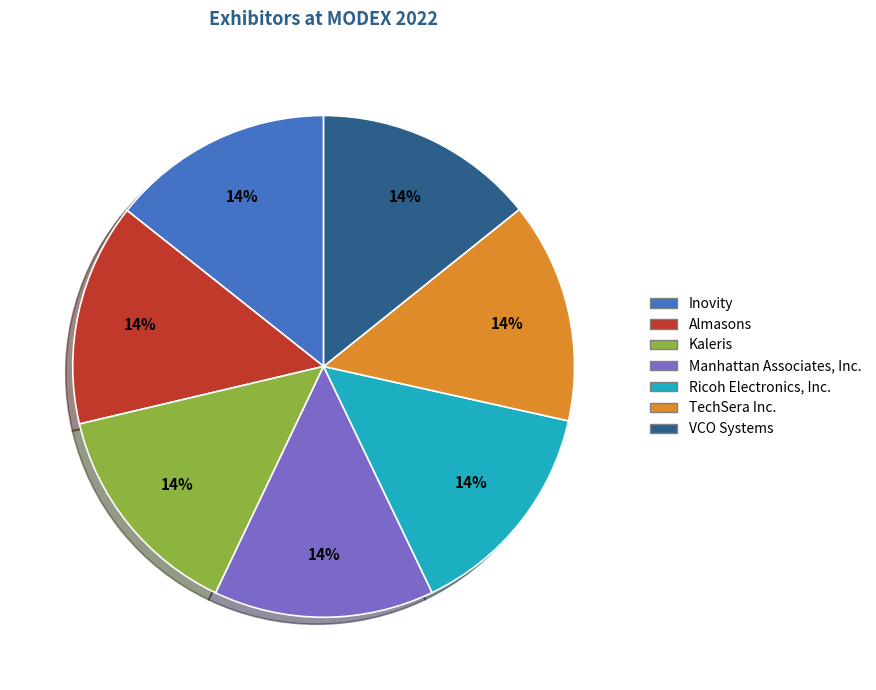

Is the sum of Kaleris and Manhattan Associates, Inc. greater than half?

No